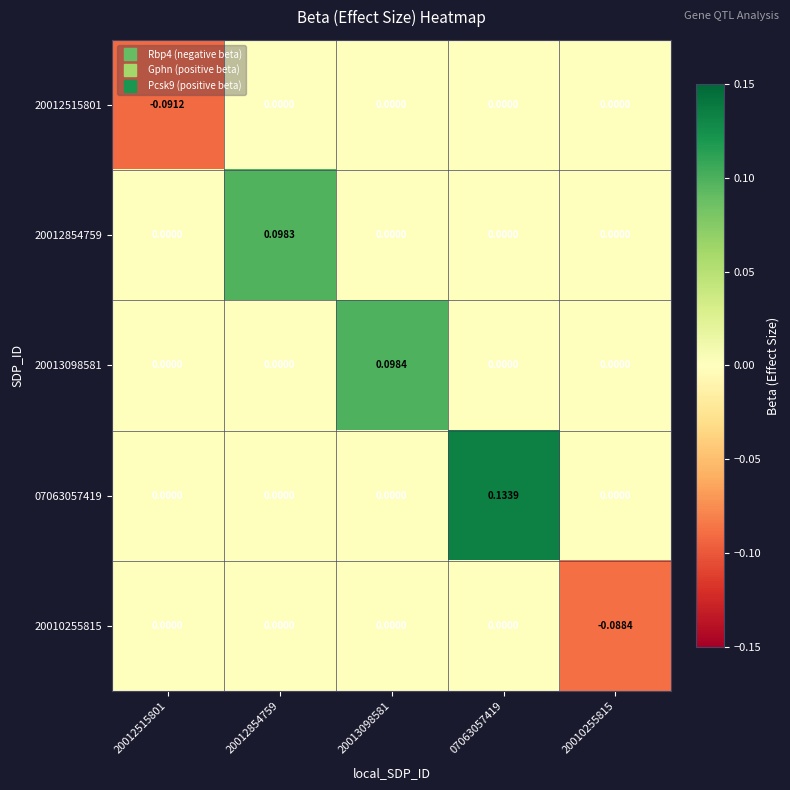

What is the difference between the highest and lowest values at 20010255815?

0.1